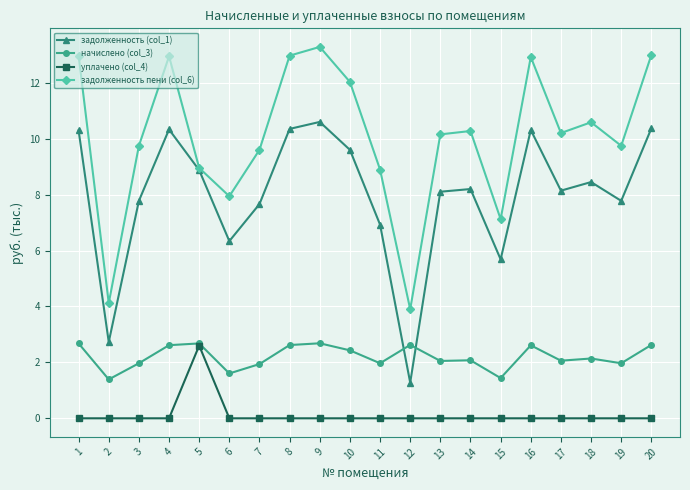

Is the value of задолженность (col_1) at 20 greater than the value of задолженность пени (col_6) at 8?

No